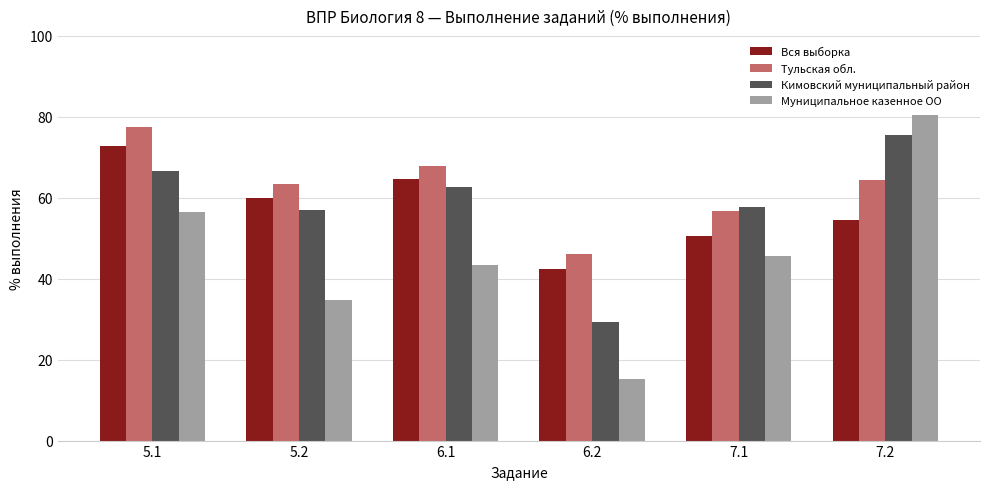

The Вся выборка series shows 26.4 at 7.2. True or false?

False